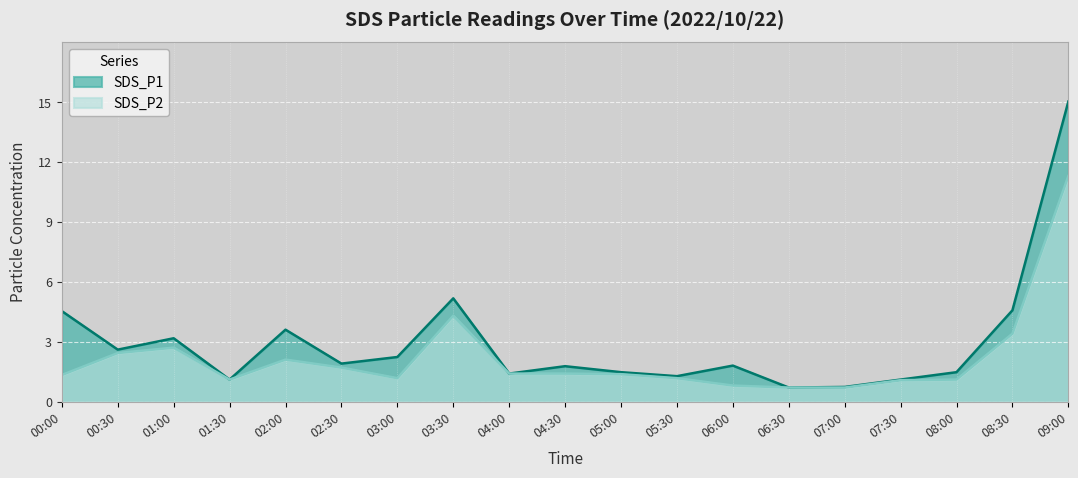

Which series changed the most between 01:00 and 08:00?

SDS_P1